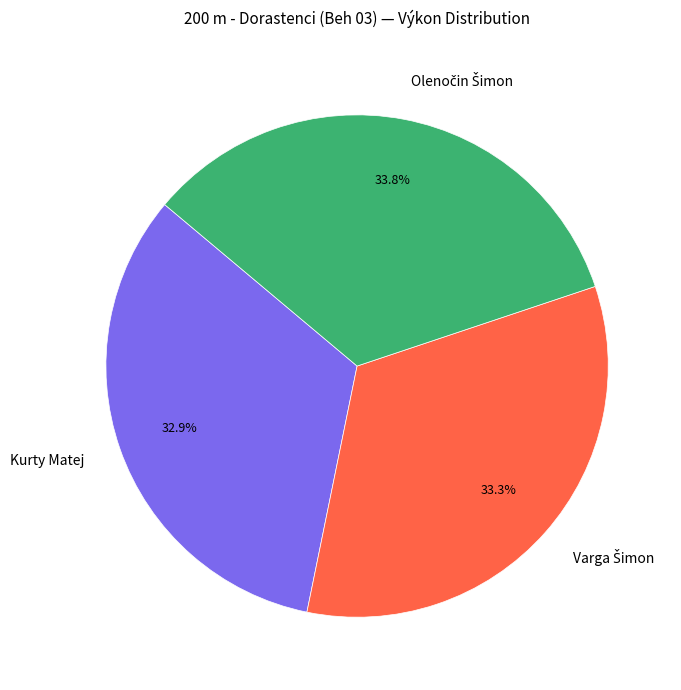

How many slices are in this pie chart?

3